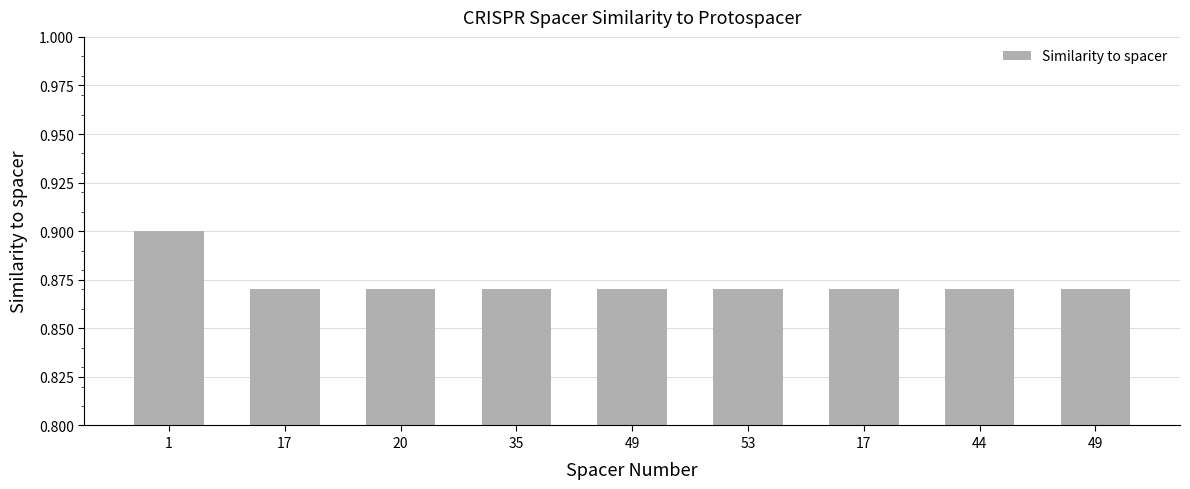

At which label is the value closest to 0?

17